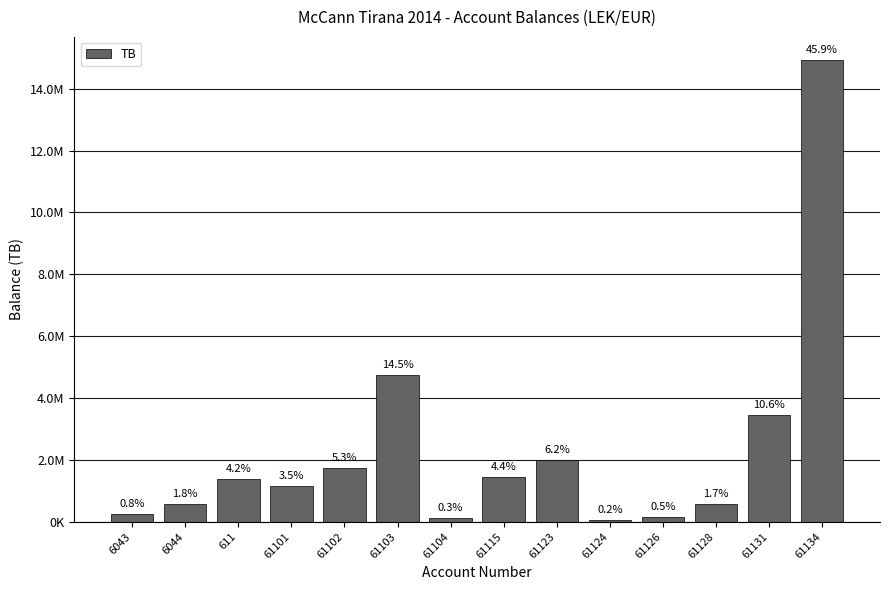

What is the average value?

2325960.9